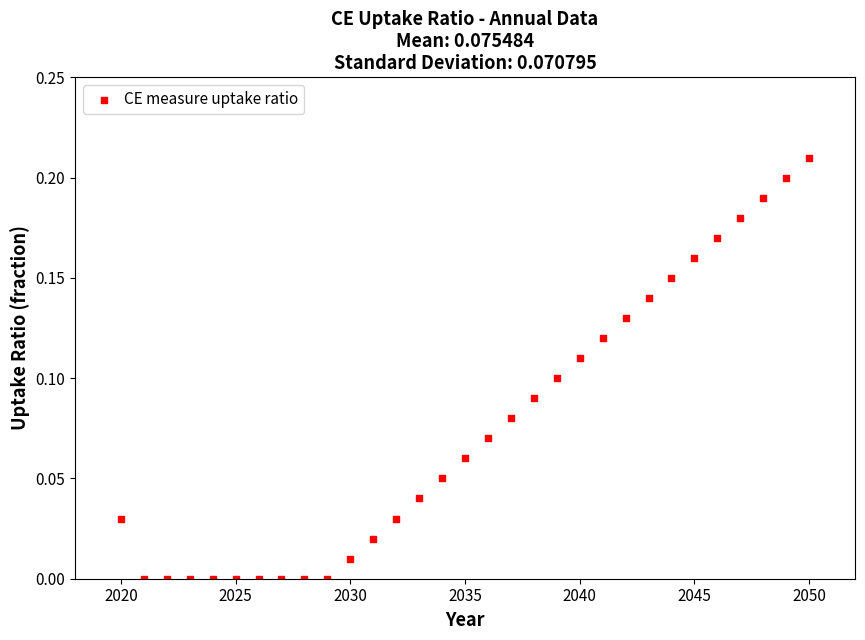

What is the range of X values (max minus min)?

30.0